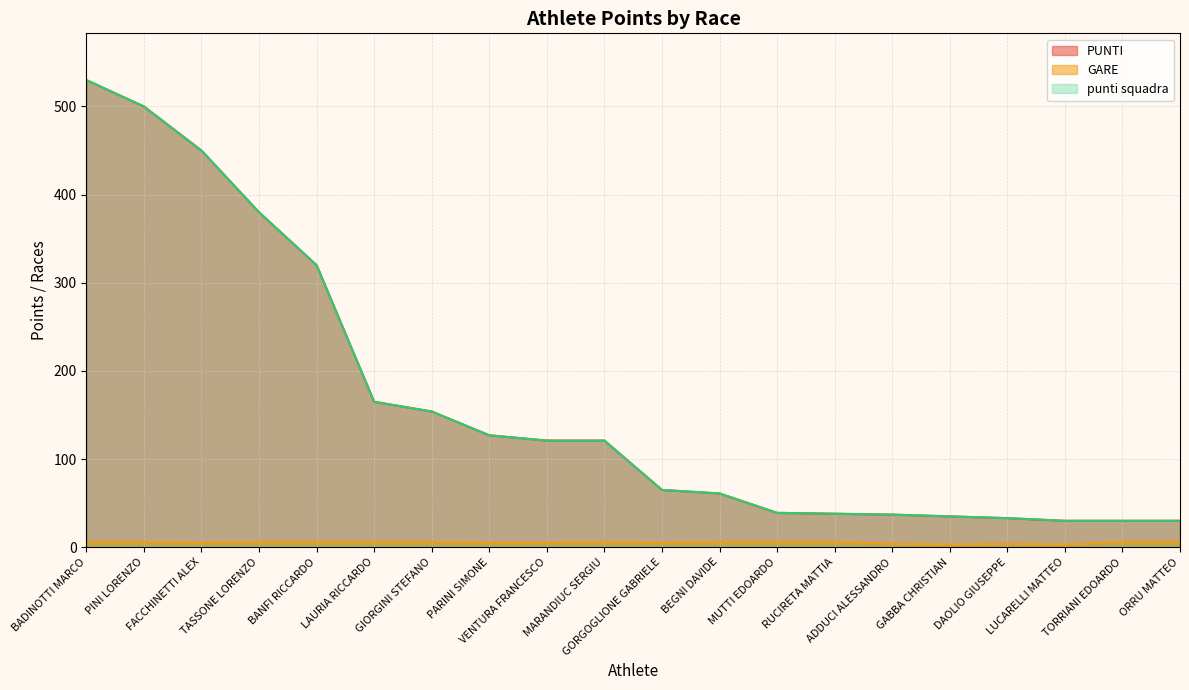

Rank the series by their maximum value, from lowest to highest.

GARE, PUNTI, punti squadra